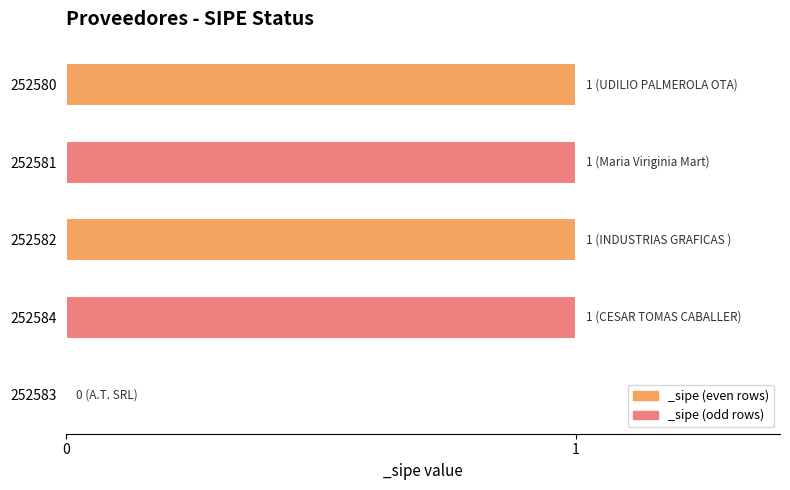

The chart shows a value of 1 at 252581. True or false?

True